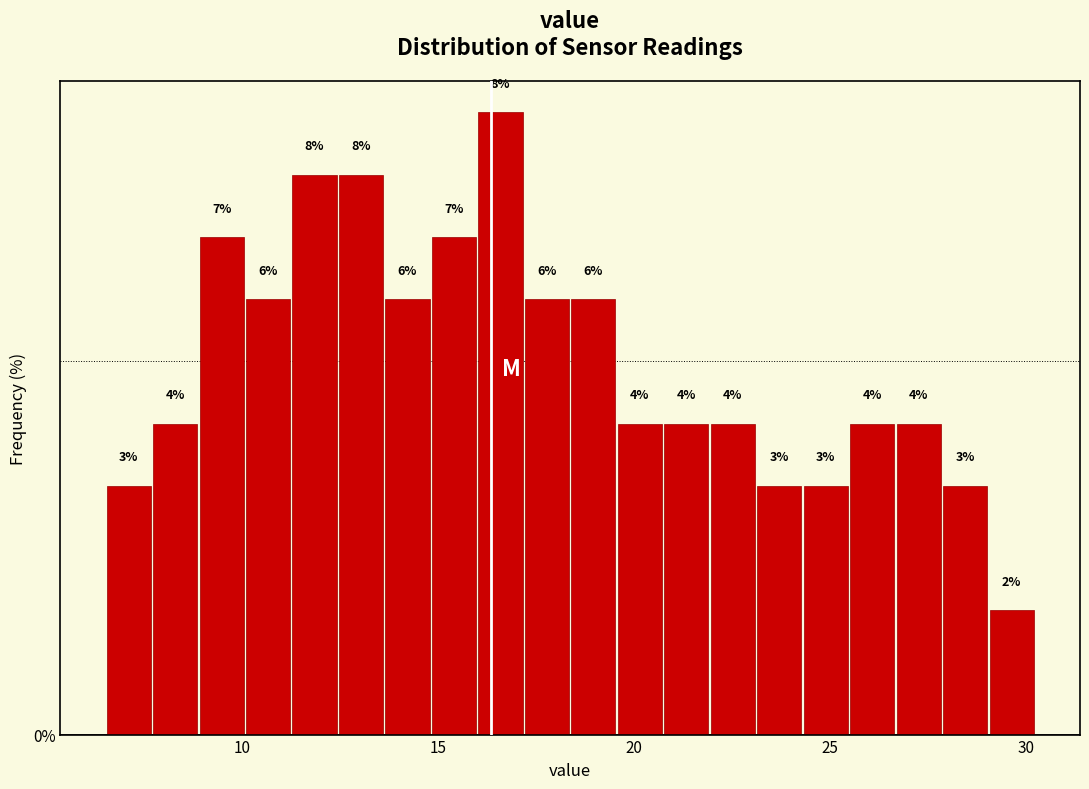

Read against the x-axis, roughly where is the centre of the tallest bar?

16.5